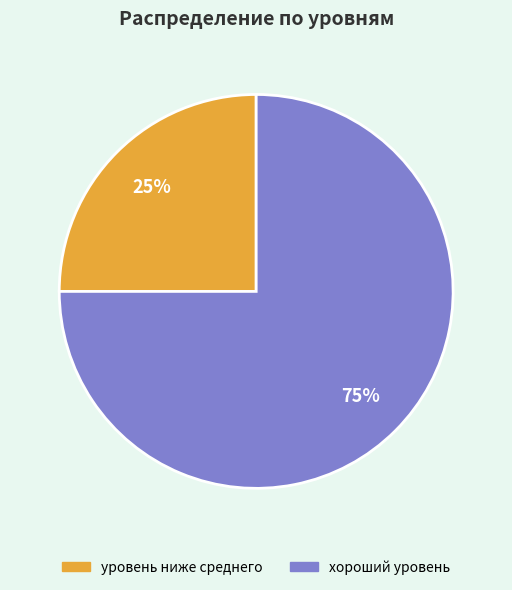

How many segments does this pie chart have?

2